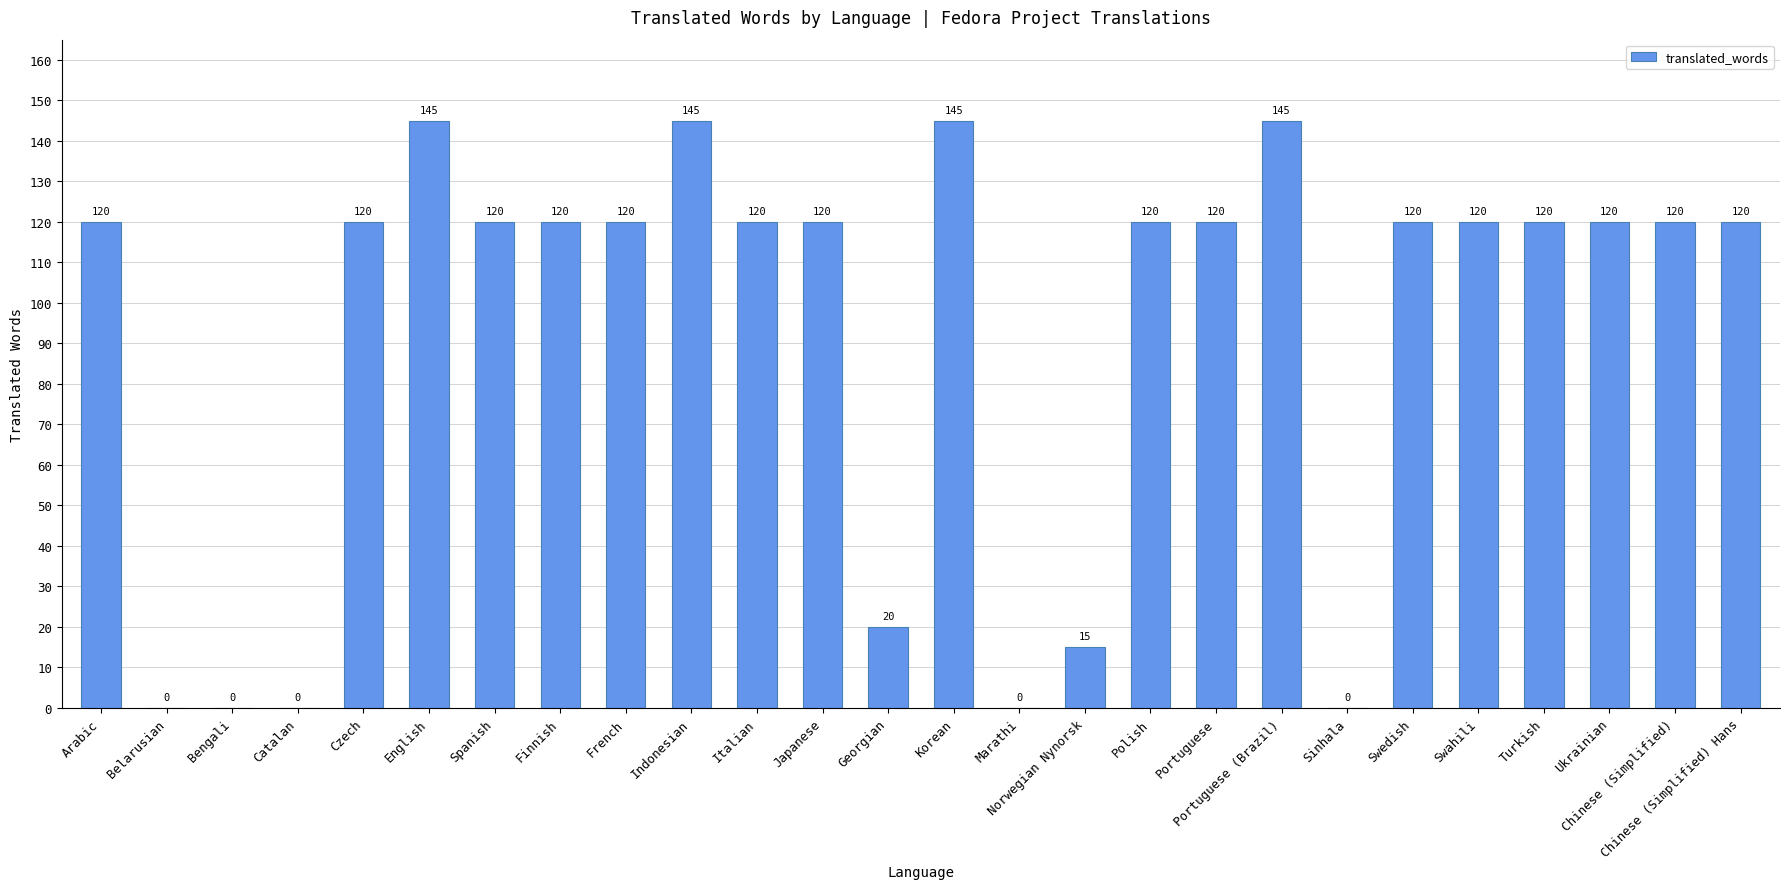

What is the maximum value shown in the chart?

145